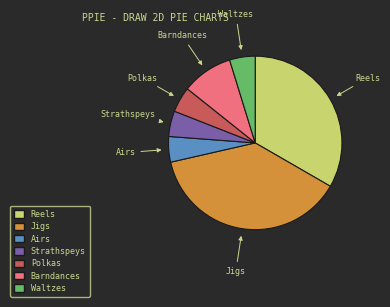

What is the largest slice in the pie chart?

Jigs